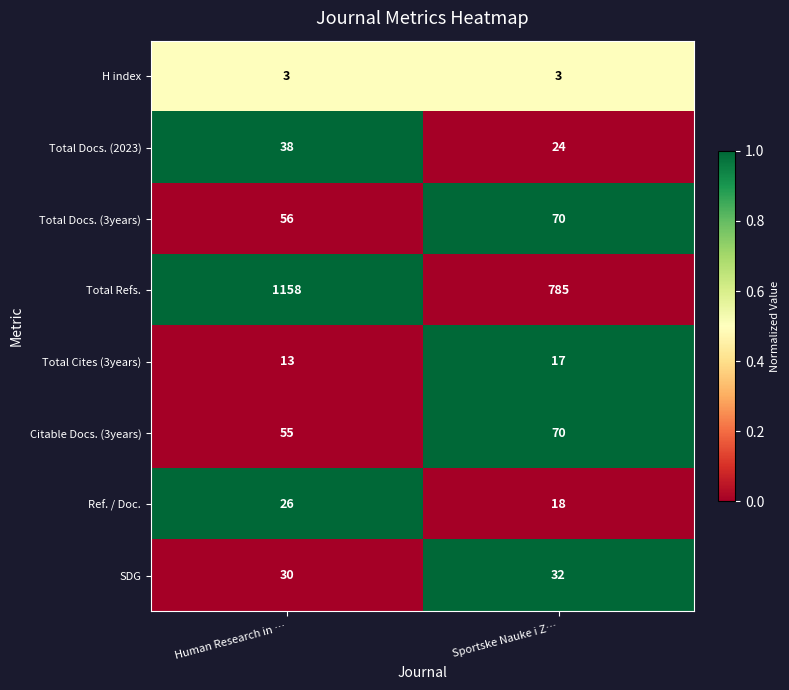

What is the total value across all series at Sportske Nauke i Z…?

1019